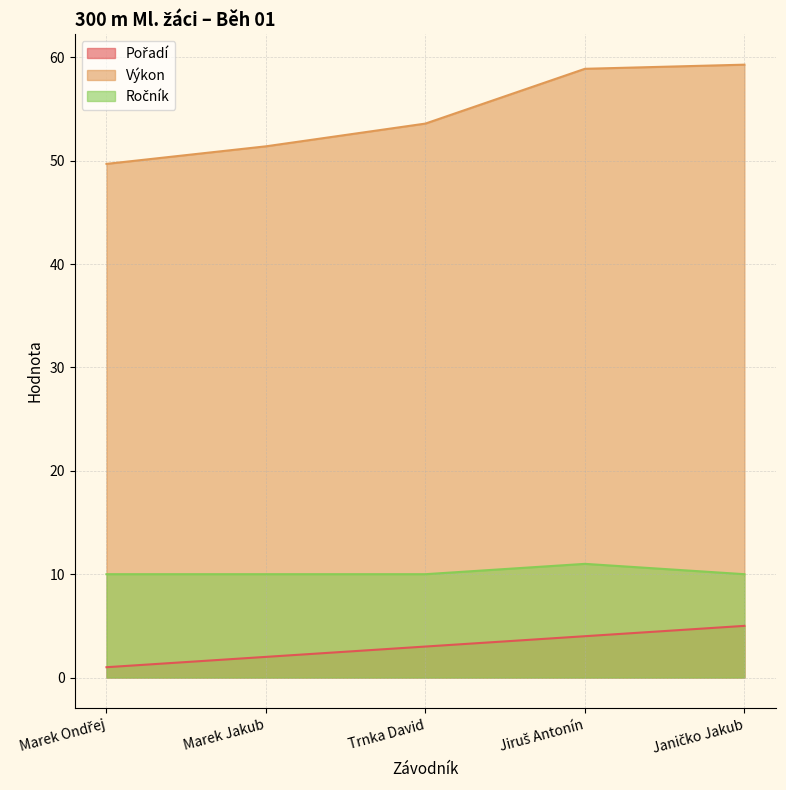

Reading right to left, extract all data points from this chart.

Pořadí: Janičko Jakub=5.0	Jiruš Antonín=4.0	Trnka David=3.0	Marek Jakub=2.0	Marek Ondřej=1.0
Výkon: Janičko Jakub=59.3	Jiruš Antonín=58.9	Trnka David=53.6	Marek Jakub=51.4	Marek Ondřej=49.7
Ročník: Janičko Jakub=10.0	Jiruš Antonín=11.0	Trnka David=10.0	Marek Jakub=10.0	Marek Ondřej=10.0